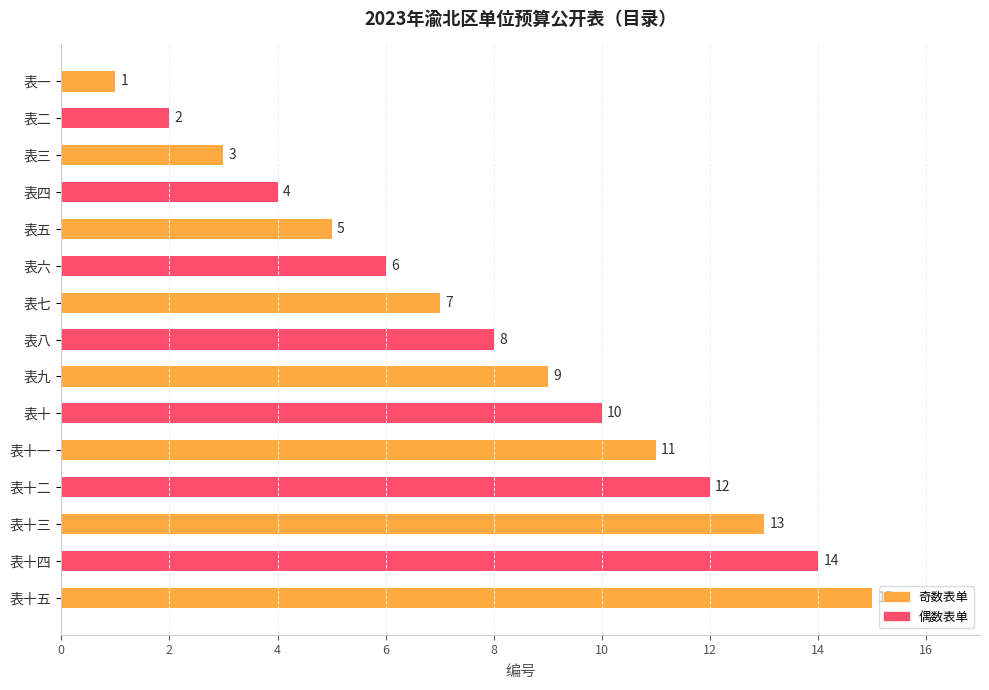

At which label is the value closest to 8?

表八